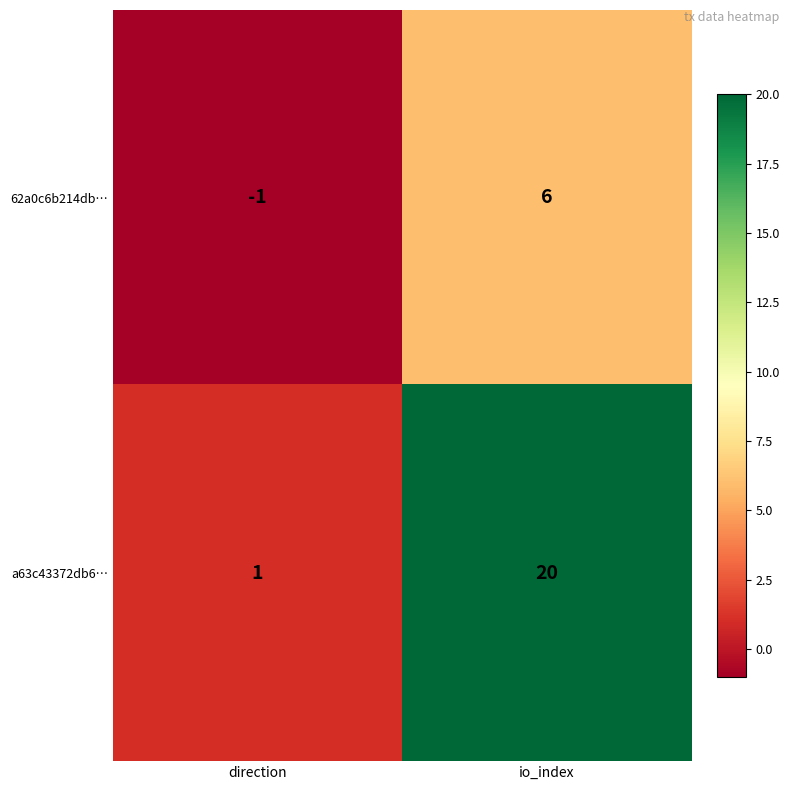

The 62a0c6b214db… series shows -1 at direction. True or false?

True